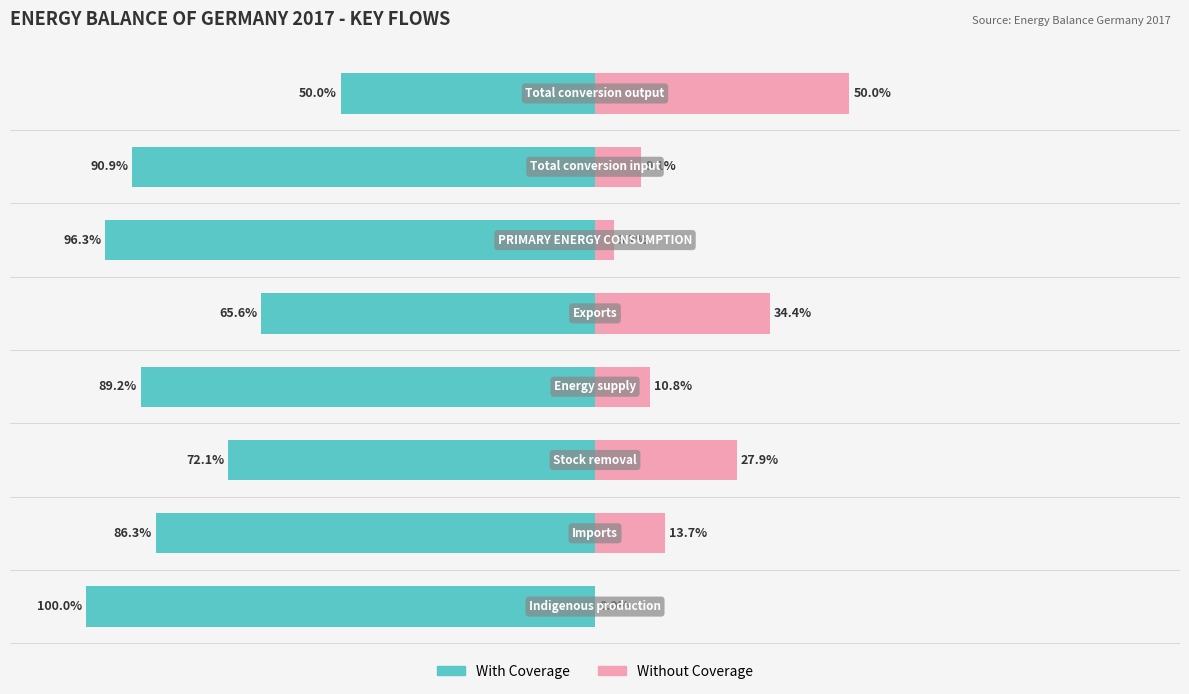

How many bars are there in total?

16